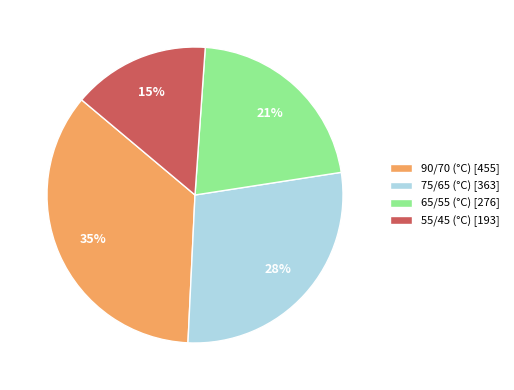

What percentage is the 55/45 (°C) slice, to the nearest percent?

15%